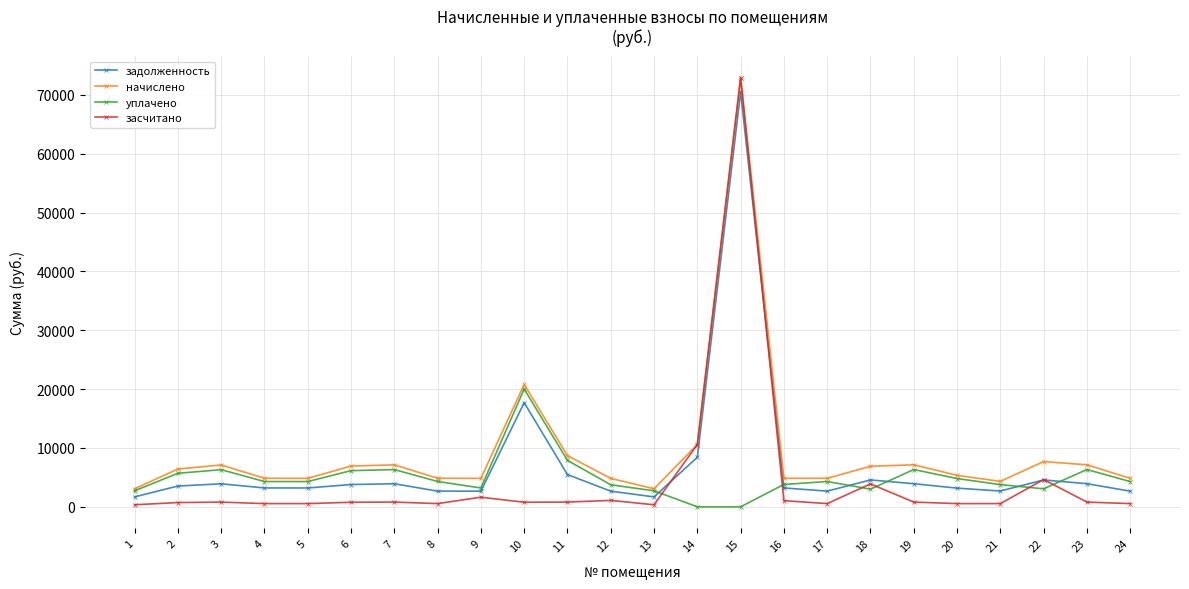

The начислено series shows 10587.4 at 14. True or false?

True